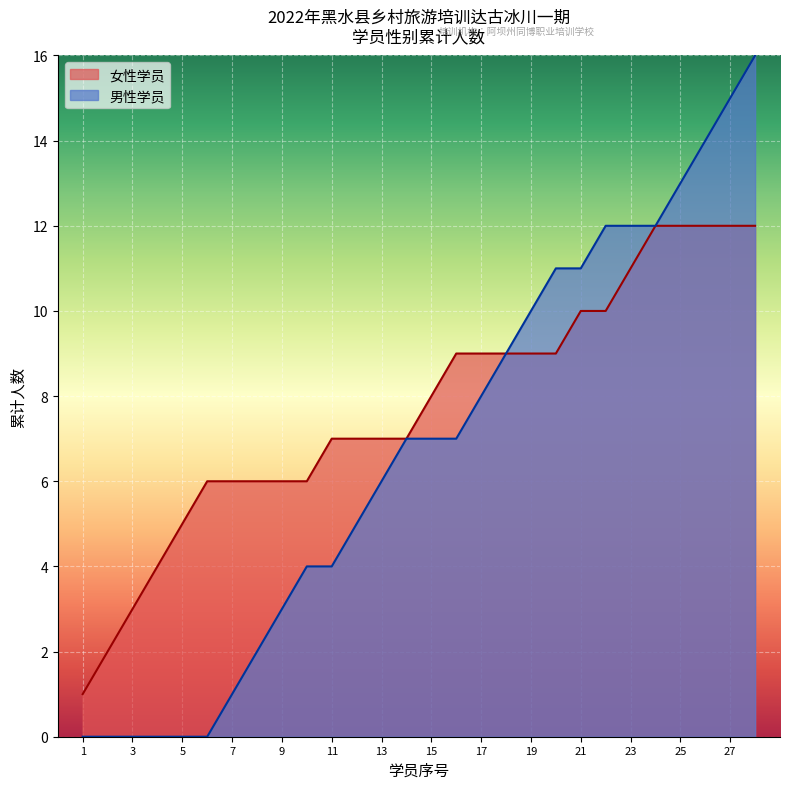

What is the smallest value displayed?

0